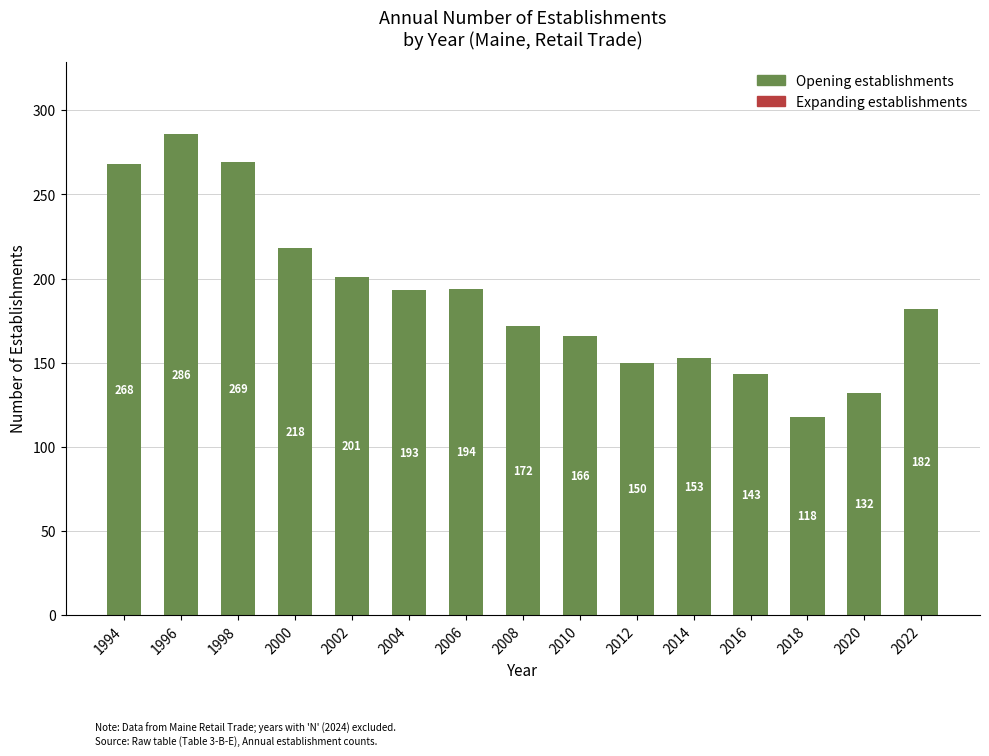

What is the value of the 6th bar from the left?

193